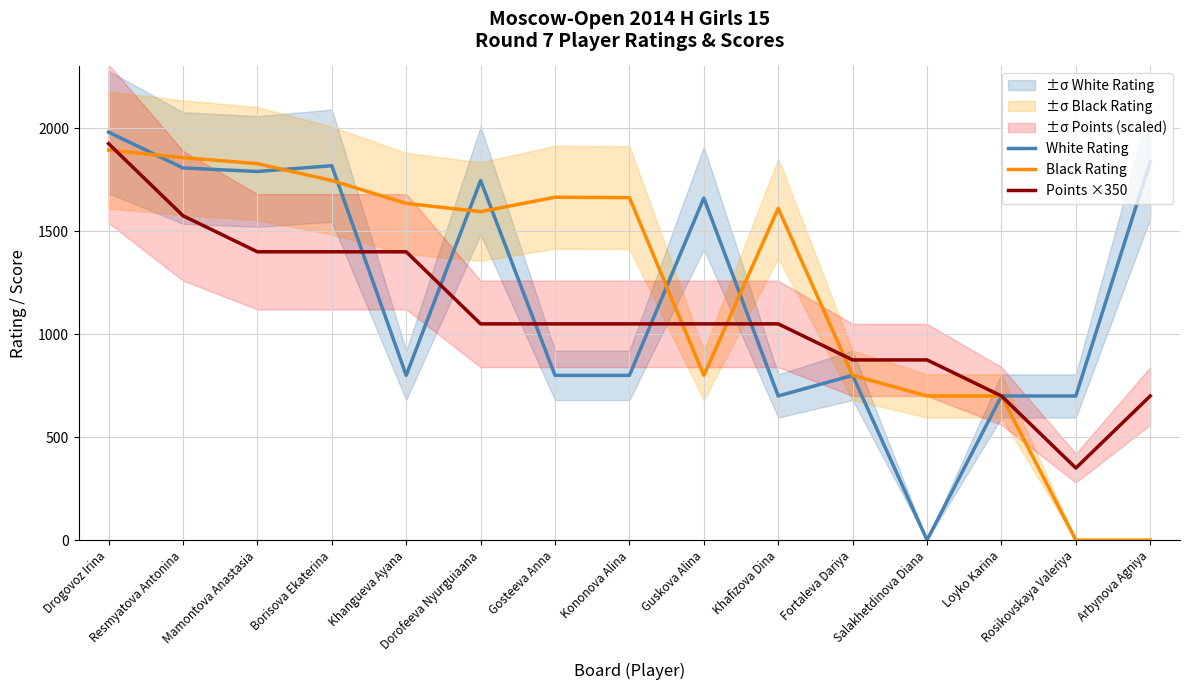

List the labels in order of Black Rating value, largest first.

Drogovoz Irina, Resmyatova Antonina, Mamontova Anastasia, Borisova Ekaterina, Gosteeva Anna, Kononova Alina, Khangueva Ayana, Khafizova Dina, Dorofeeva Nyurguiaana, Guskova Alina, Fortaleva Dariya, Salakhetdinova Diana, Loyko Karina, Rosikovskaya Valeriya, Arbynova Agniya